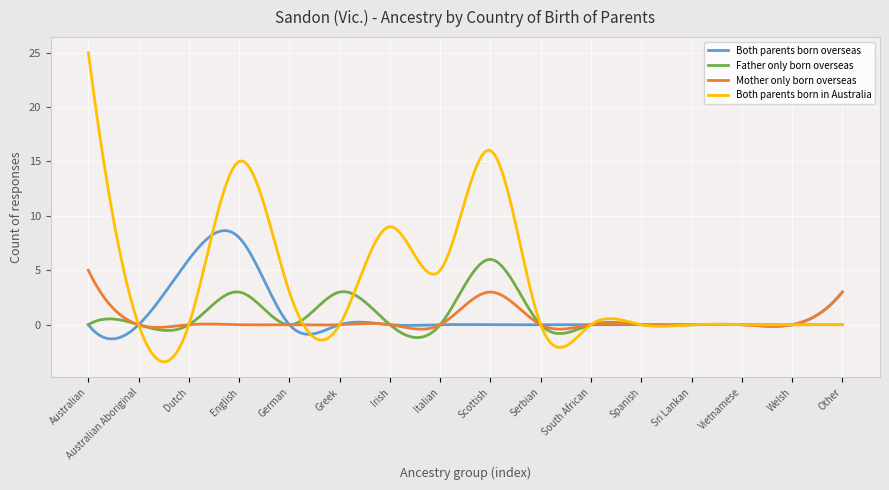

What is the smallest value displayed?

-3.4